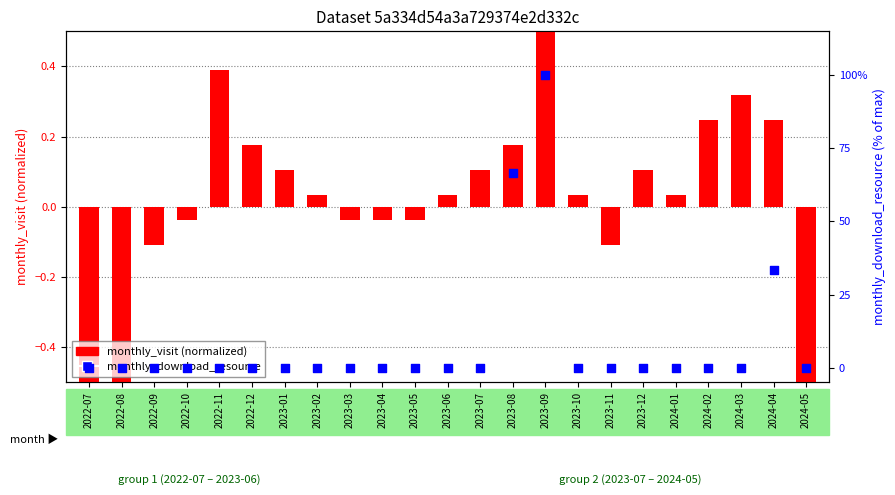

At how many categories does at least one series exceed 26?

3